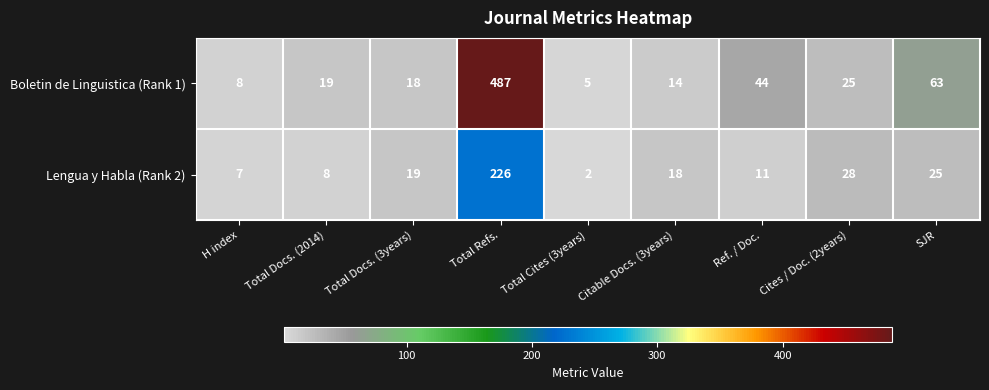

Which category has the highest value across all series?

Total Refs.